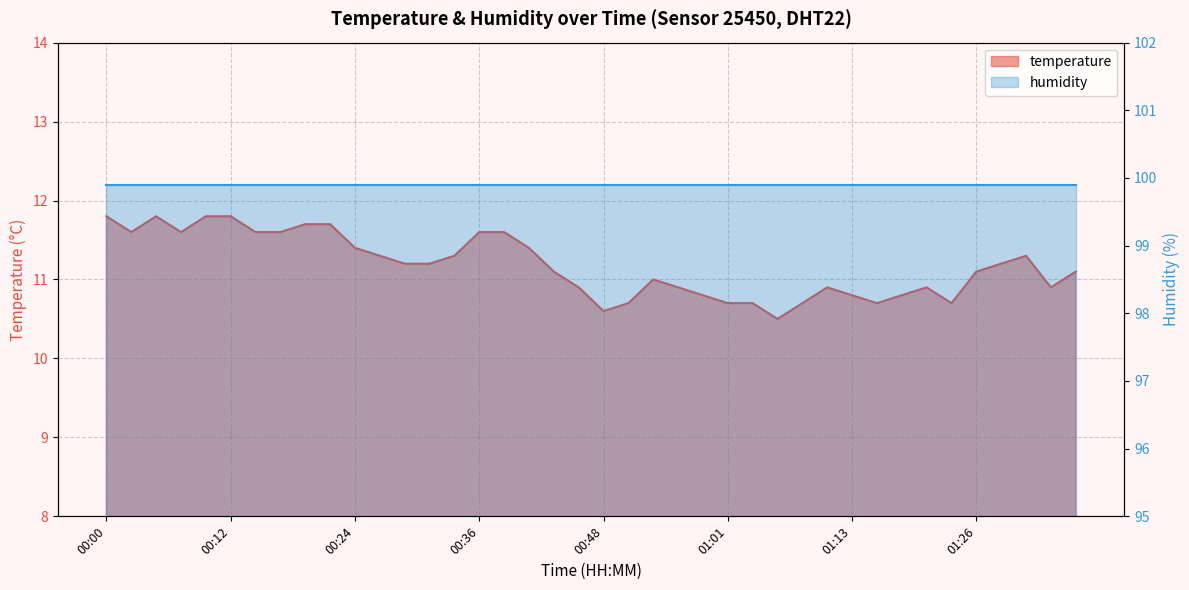

List the labels in order of value, smallest first.

01:06, 00:48, 00:51, 01:01, 01:03, 01:08, 01:16, 01:23, 00:58, 01:13, 01:18, 00:46, 00:56, 01:11, 01:21, 01:33, 00:53, 00:44, 01:26, 01:35, 00:29, 00:31, 01:28, 00:26, 00:34, 01:31, 00:24, 00:41, 00:02, 00:07, 00:14, 00:17, 00:36, 00:39, 00:19, 00:22, 00:00, 00:05, 00:09, 00:12